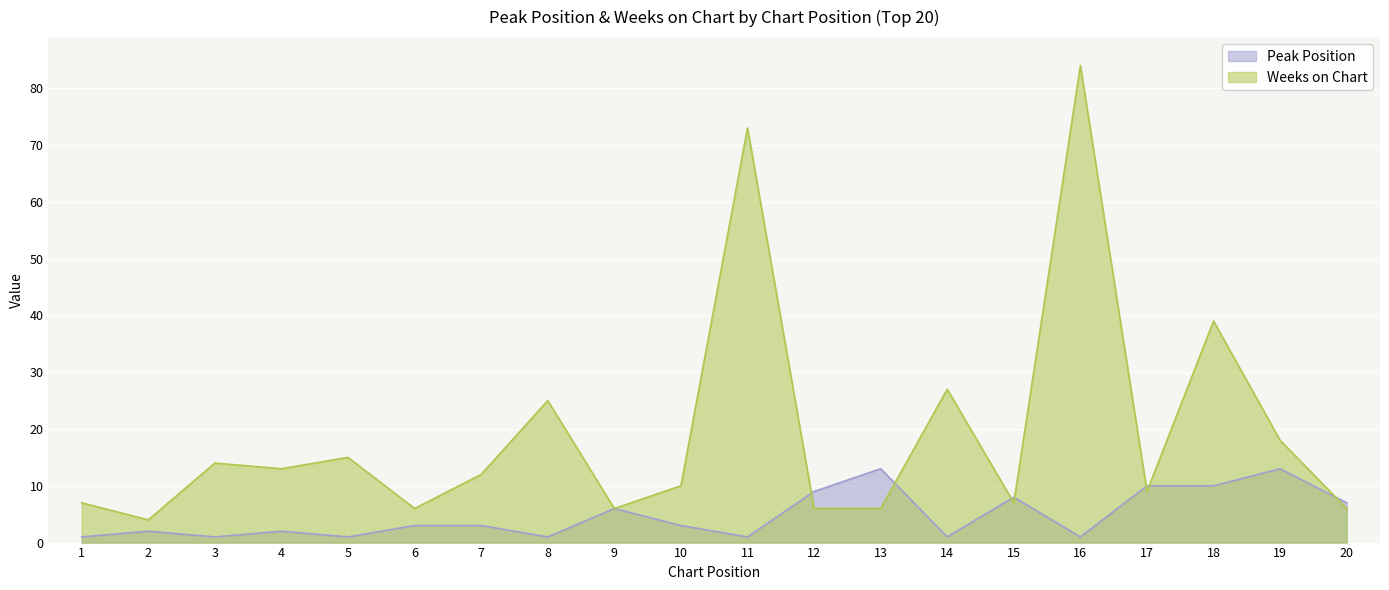

How many lines are shown in the chart?

2